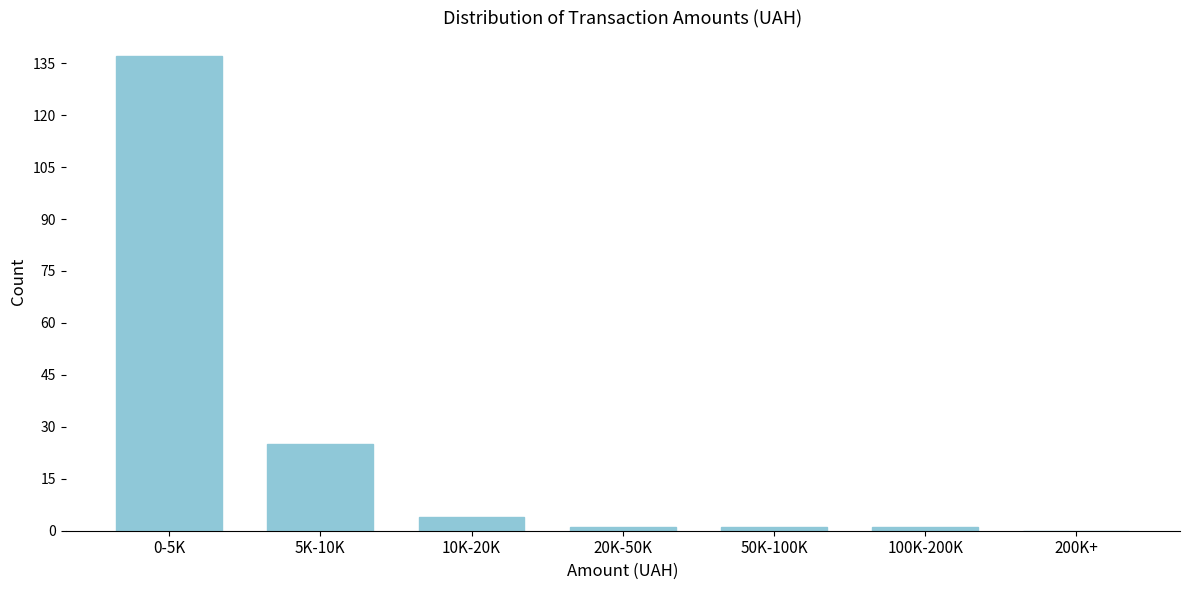

Reading right to left, what are all the values shown in this chart?

200K+=0	100K-200K=1	50K-100K=1	20K-50K=1	10K-20K=4	5K-10K=25	0-5K=137